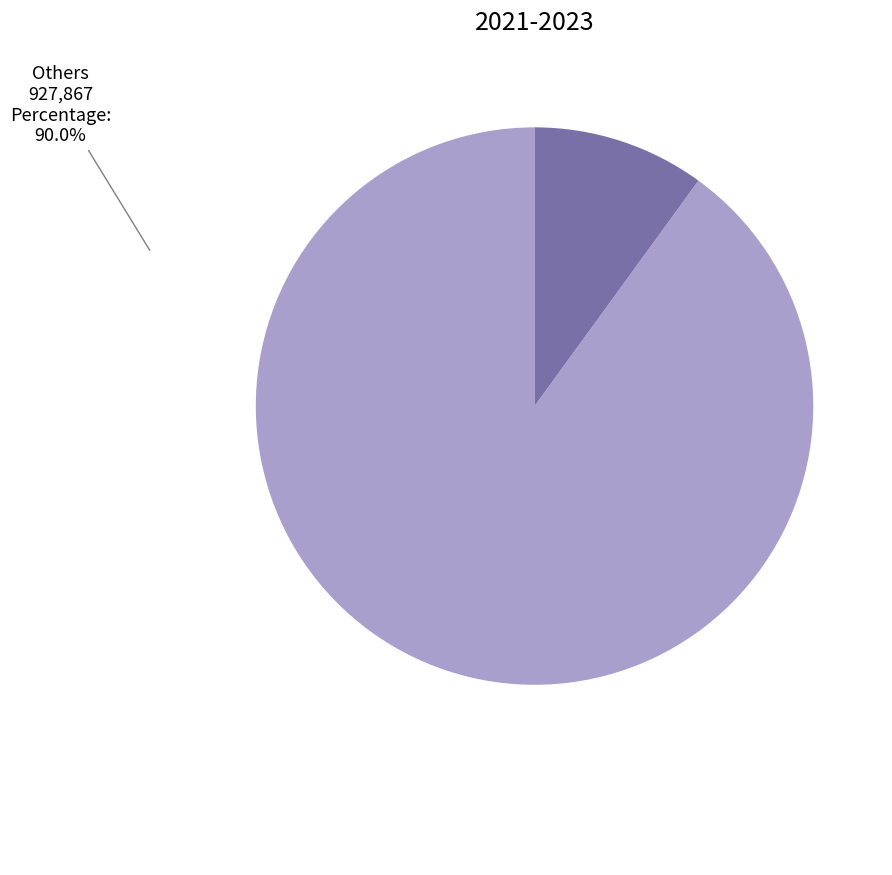

Is it true that 103161 is 10% of the pie?

True